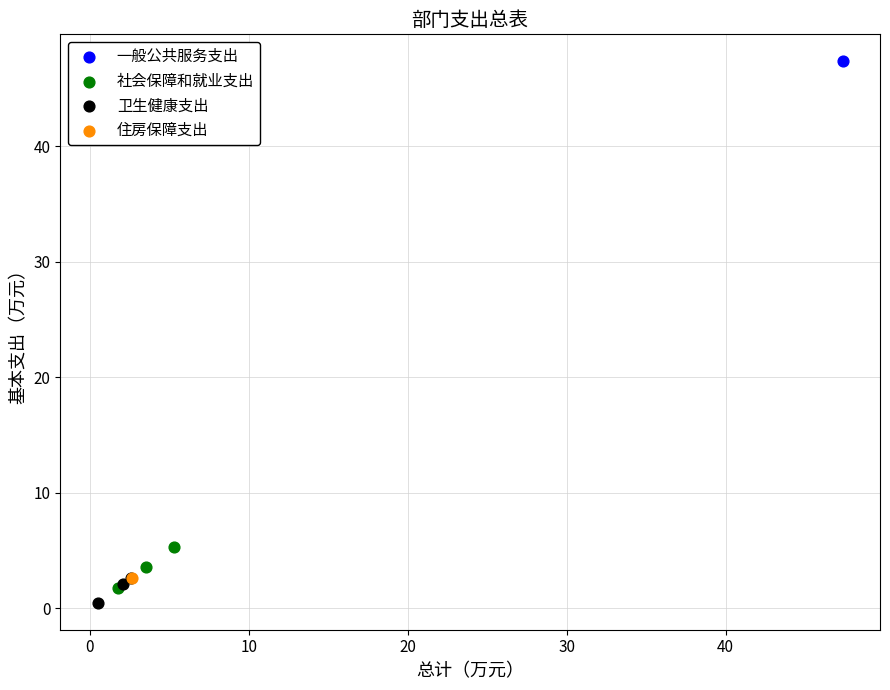

Which series contains the highest Y value?

一般公共服务支出